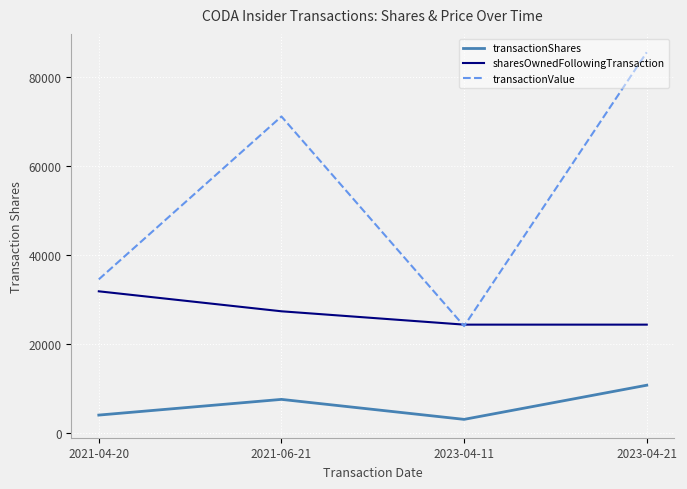

Where is the first local maximum for transactionValue?

2021-06-21